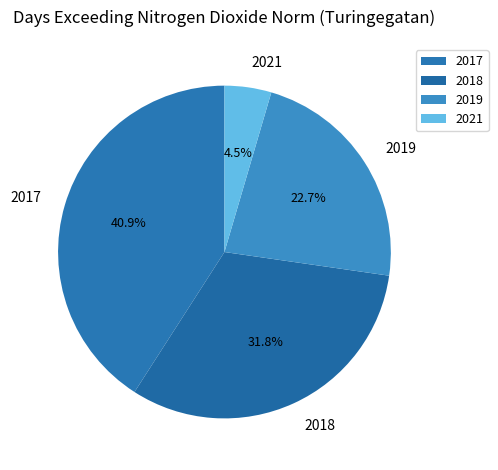

Which has a higher value, 2019 or 2021?

2019